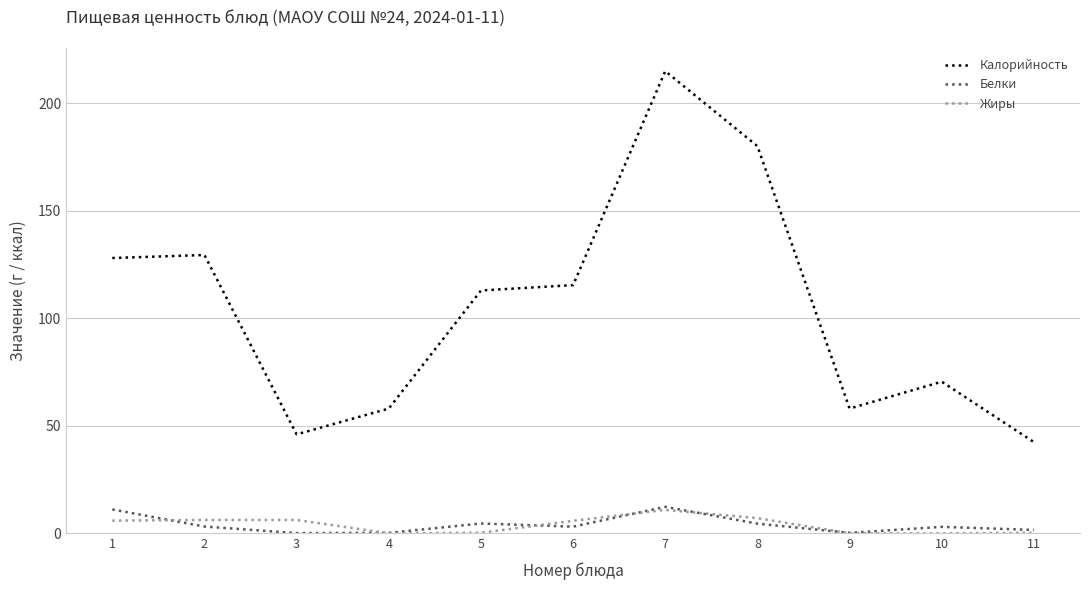

Is the value of Белки at 3 greater than the value of Калорийность at 8?

No